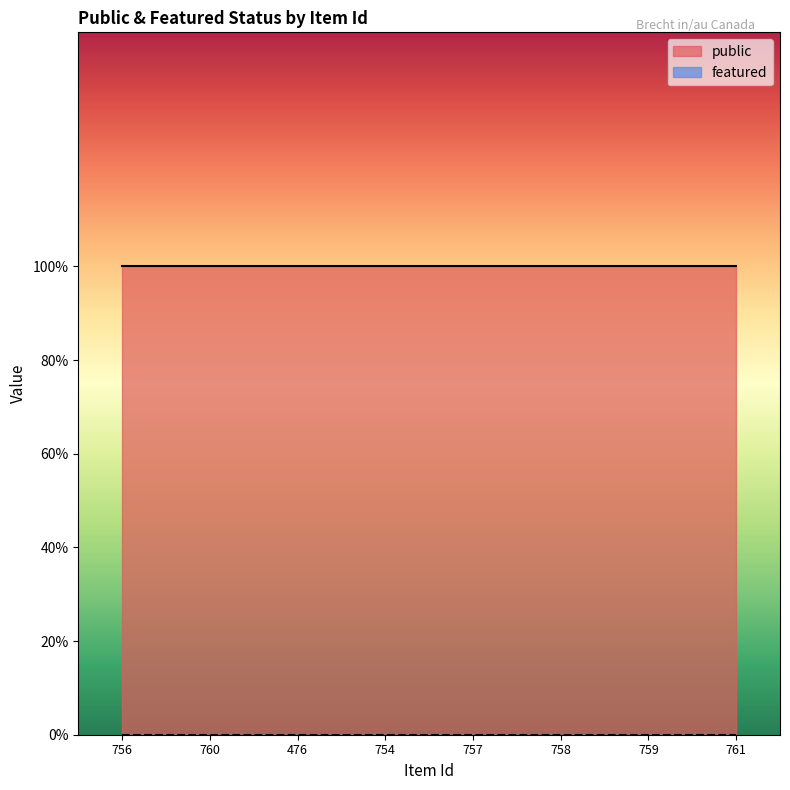

Is it true that featured equals 0 at 754?

True